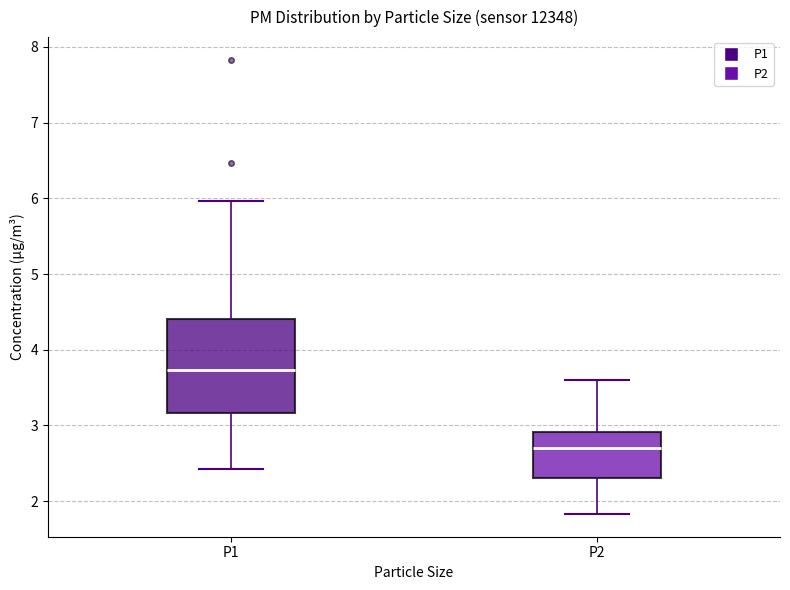

Which box has the highest median line?

P1